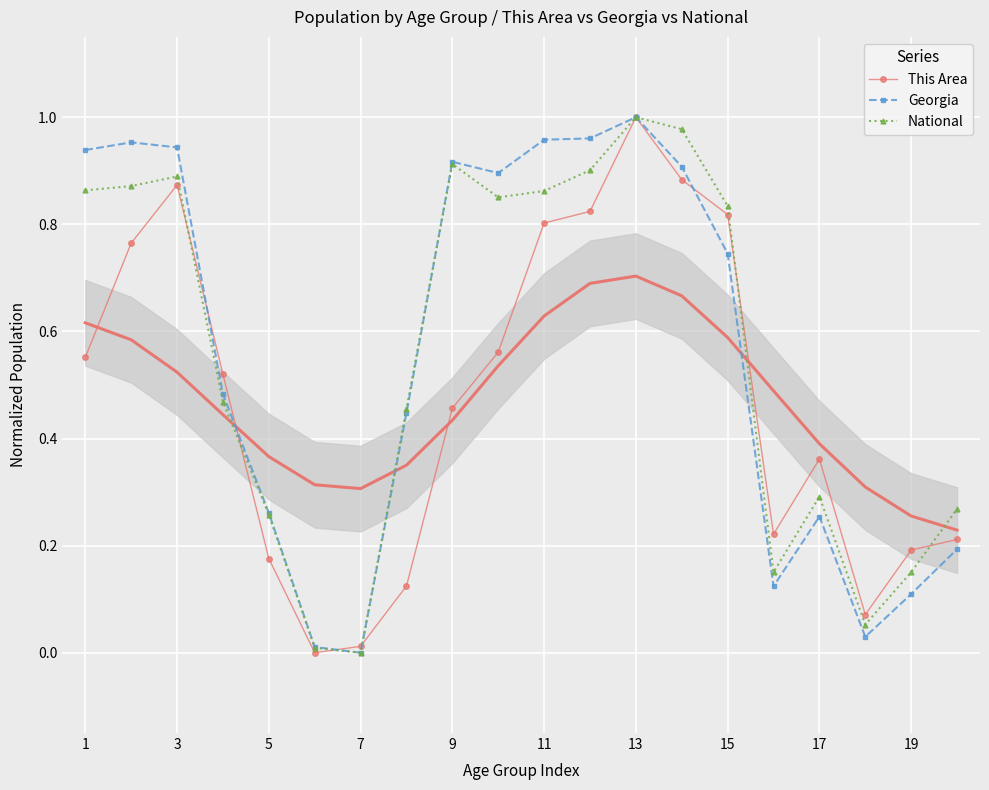

True or false: Georgia has more than 0 interior local peaks.

True